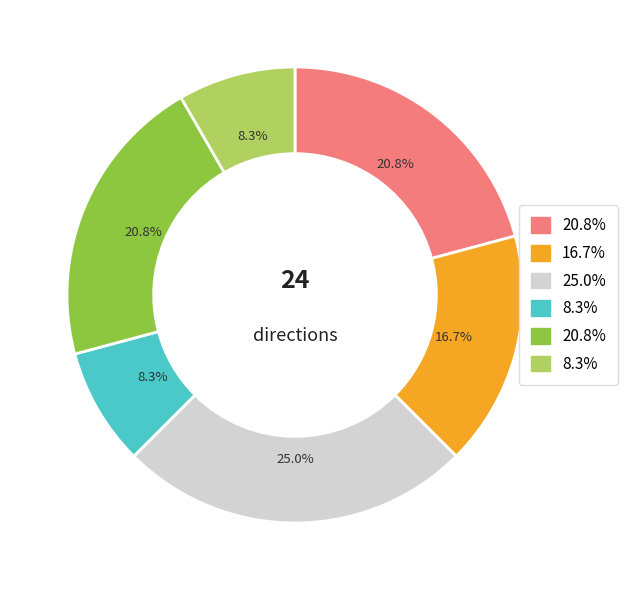

Does any single category account for the majority?

No